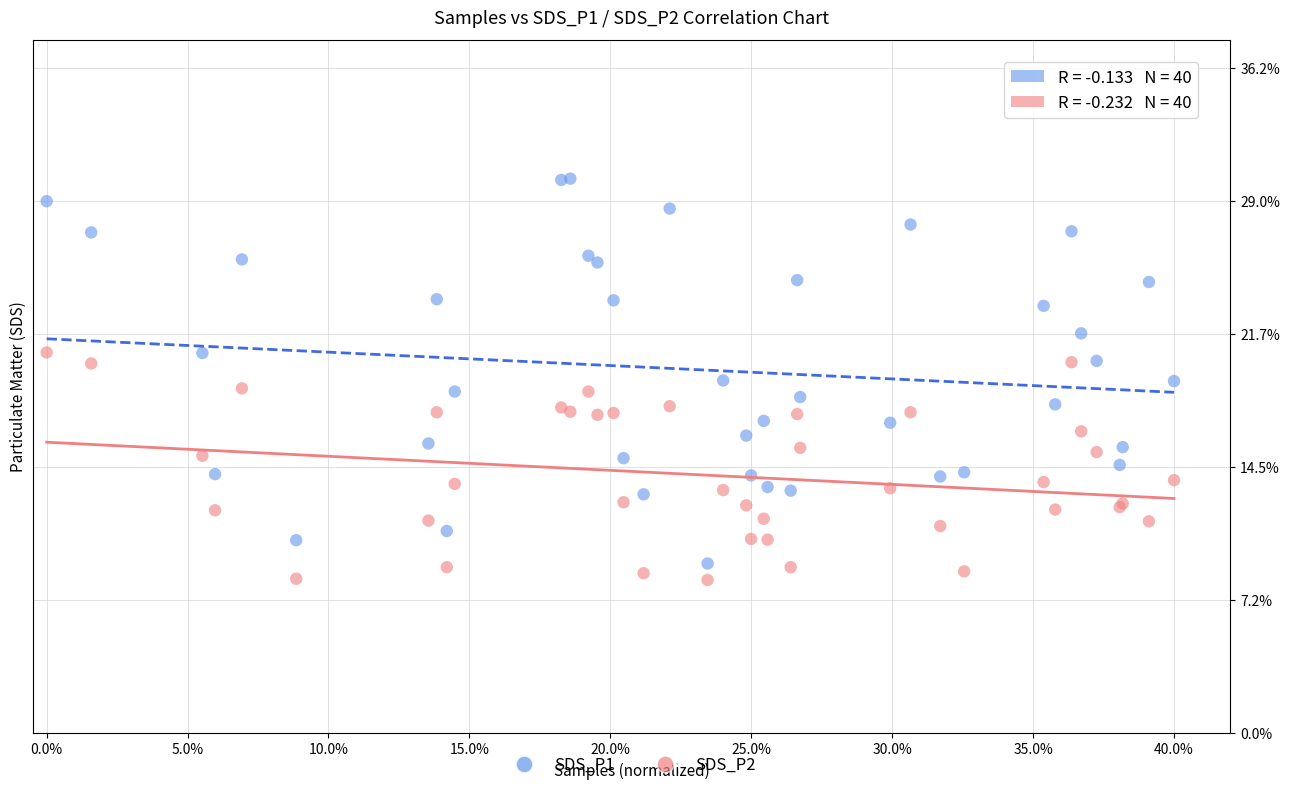

Which series has the largest Y range (max minus min)?

SDS_P1